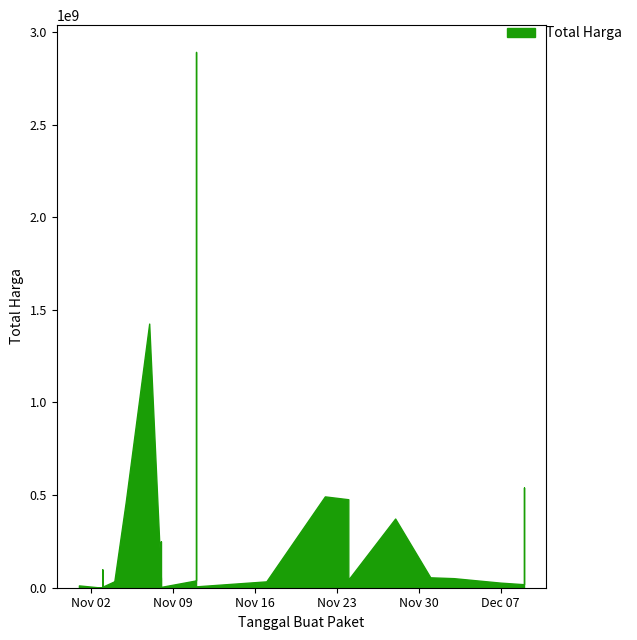

What is the change in value from 2021-11-01 to 2021-12-01?

+43698900